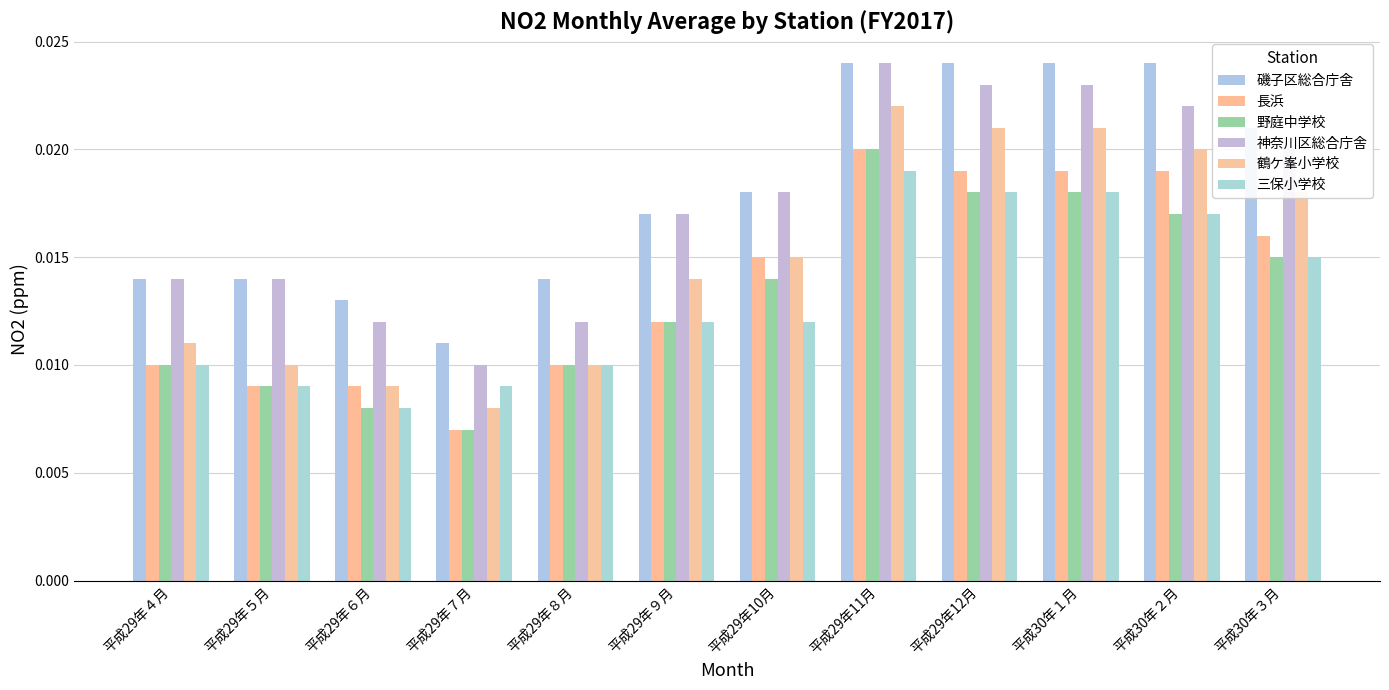

Reading left to right, transcribe all the data shown in this chart.

磯子区総合庁舎: 平成29年４月=0.0	平成29年５月=0.0	平成29年６月=0.0	平成29年７月=0.0	平成29年８月=0.0	平成29年９月=0.0	平成29年10月=0.0	平成29年11月=0.0	平成29年12月=0.0	平成30年１月=0.0	平成30年２月=0.0	平成30年３月=0.0
長浜: 平成29年４月=0.0	平成29年５月=0.0	平成29年６月=0.0	平成29年７月=0.0	平成29年８月=0.0	平成29年９月=0.0	平成29年10月=0.0	平成29年11月=0.0	平成29年12月=0.0	平成30年１月=0.0	平成30年２月=0.0	平成30年３月=0.0
野庭中学校: 平成29年４月=0.0	平成29年５月=0.0	平成29年６月=0.0	平成29年７月=0.0	平成29年８月=0.0	平成29年９月=0.0	平成29年10月=0.0	平成29年11月=0.0	平成29年12月=0.0	平成30年１月=0.0	平成30年２月=0.0	平成30年３月=0.0
神奈川区総合庁舎: 平成29年４月=0.0	平成29年５月=0.0	平成29年６月=0.0	平成29年７月=0.0	平成29年８月=0.0	平成29年９月=0.0	平成29年10月=0.0	平成29年11月=0.0	平成29年12月=0.0	平成30年１月=0.0	平成30年２月=0.0	平成30年３月=0.0
鶴ケ峯小学校: 平成29年４月=0.0	平成29年５月=0.0	平成29年６月=0.0	平成29年７月=0.0	平成29年８月=0.0	平成29年９月=0.0	平成29年10月=0.0	平成29年11月=0.0	平成29年12月=0.0	平成30年１月=0.0	平成30年２月=0.0	平成30年３月=0.0
三保小学校: 平成29年４月=0.0	平成29年５月=0.0	平成29年６月=0.0	平成29年７月=0.0	平成29年８月=0.0	平成29年９月=0.0	平成29年10月=0.0	平成29年11月=0.0	平成29年12月=0.0	平成30年１月=0.0	平成30年２月=0.0	平成30年３月=0.0